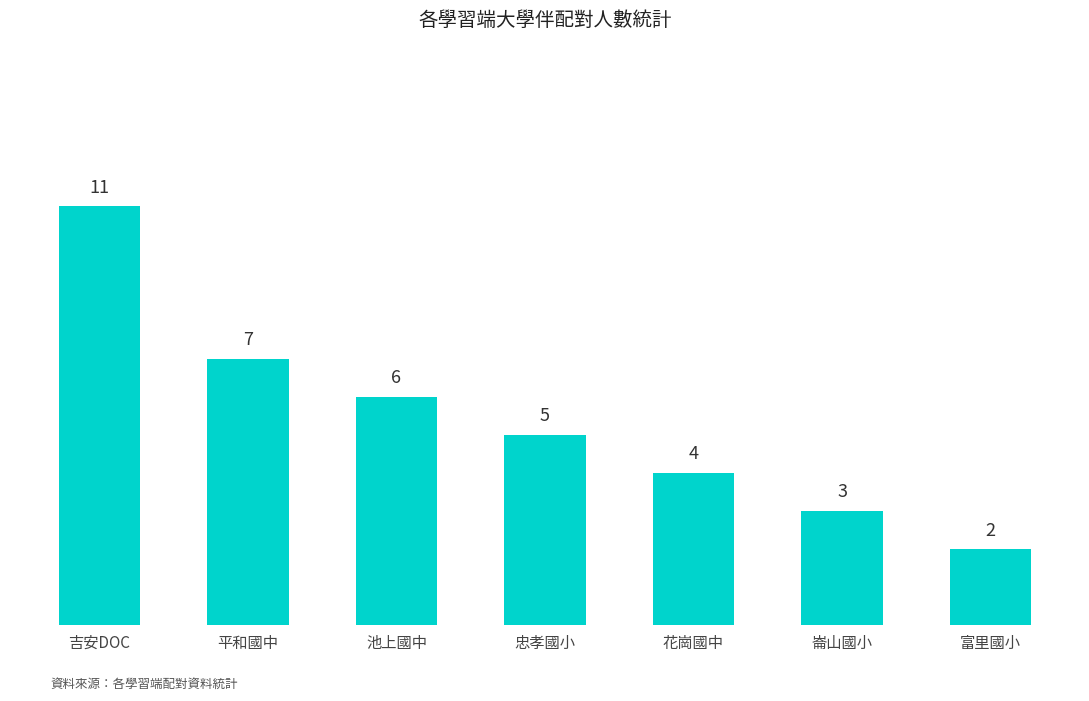

At which category does the chart reach its minimum across all series?

富里國小